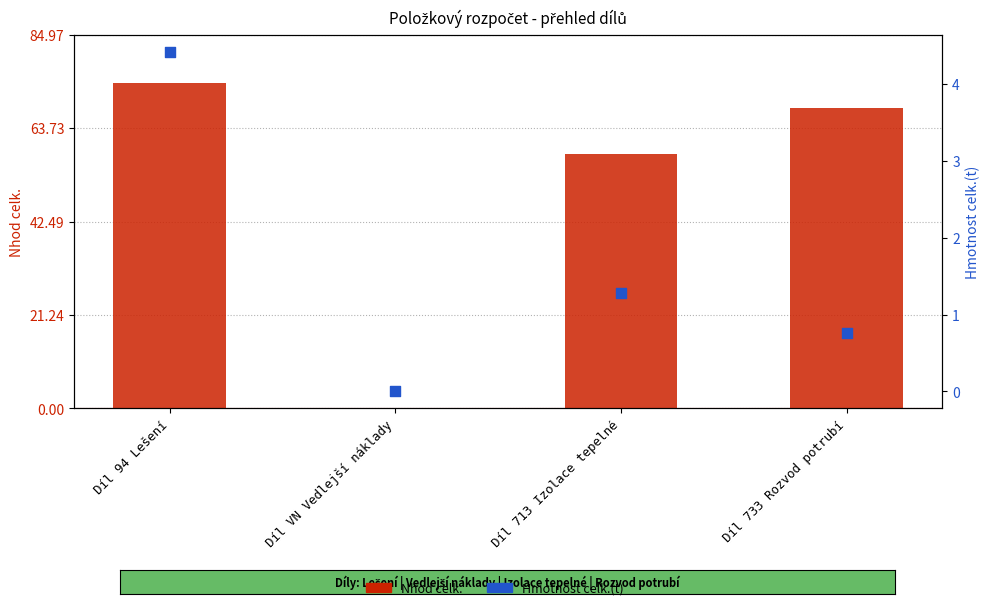

Which series contains the highest Y value?

Nhod celk.